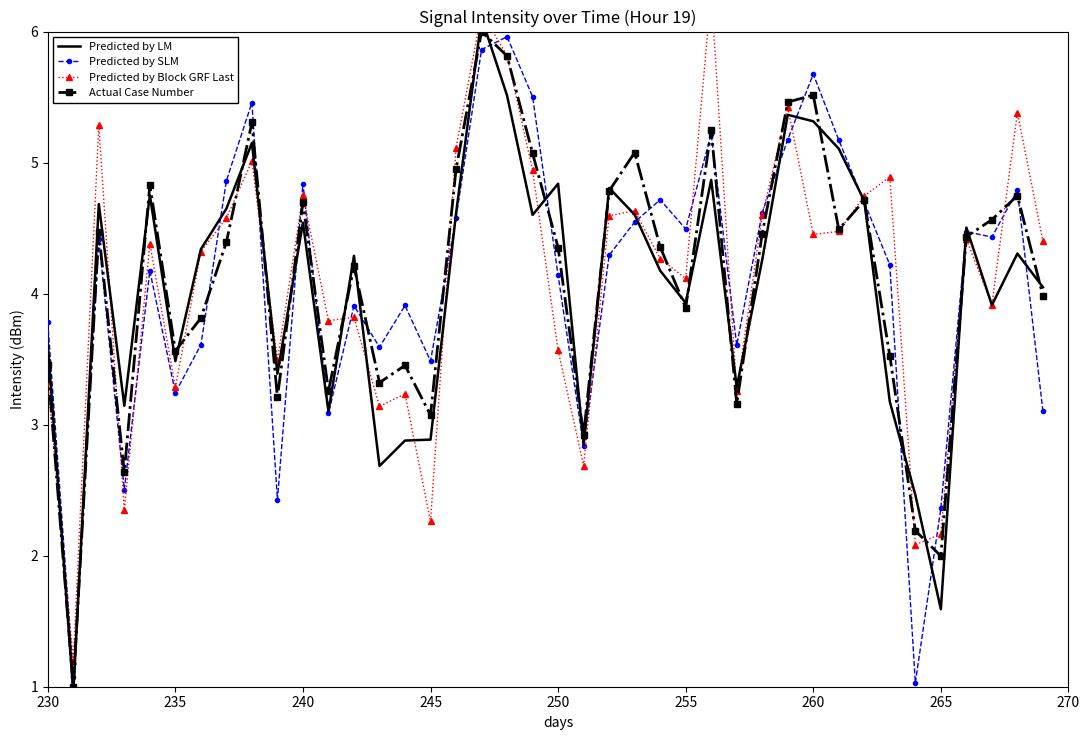

Is this an area chart (filled region under the line)?

No